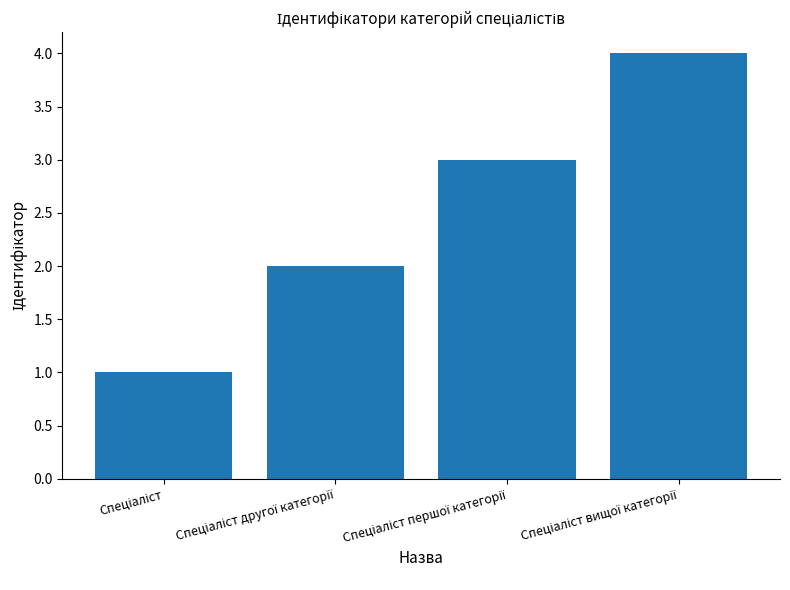

What is the greatest value displayed?

4